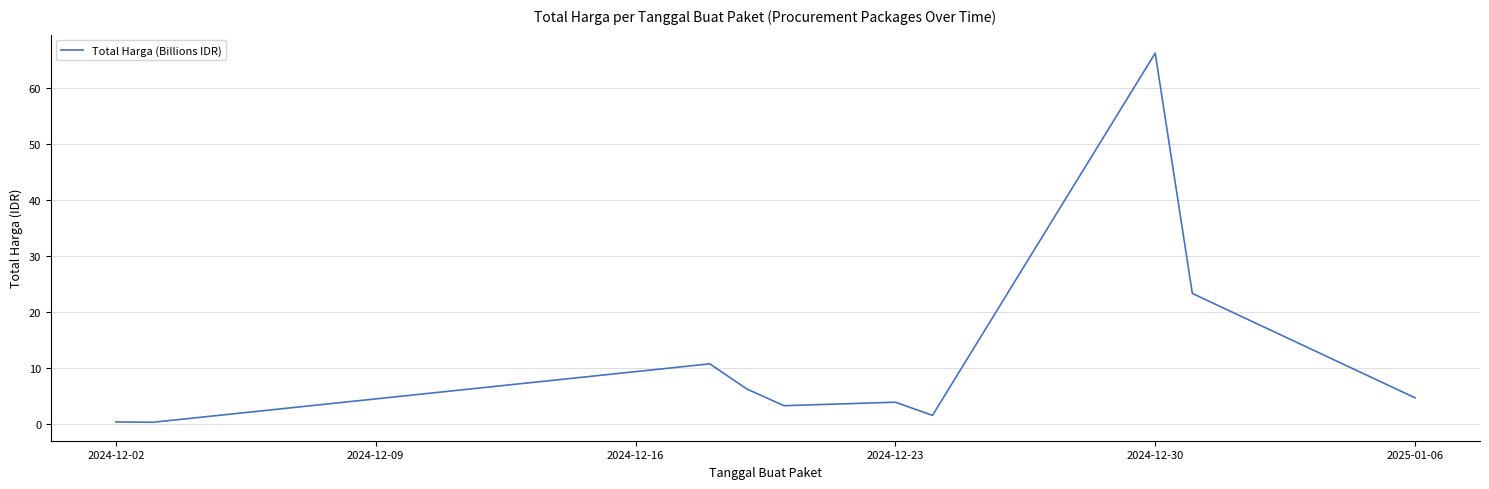

What is the difference between the maximum and minimum values?

66.1